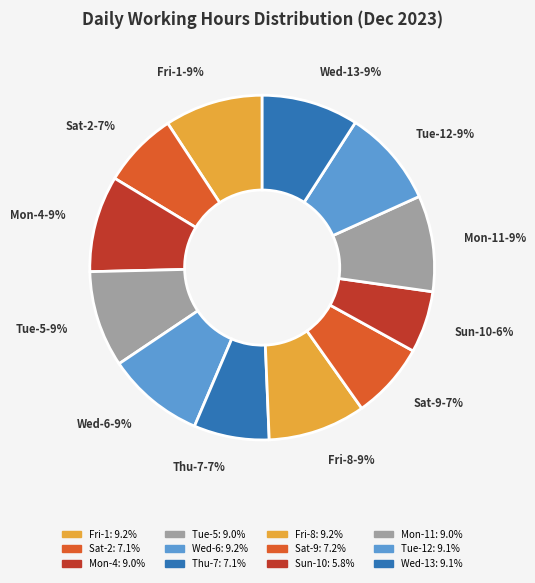

Do Sat-9 and Mon-4 together represent more than half of the pie?

No